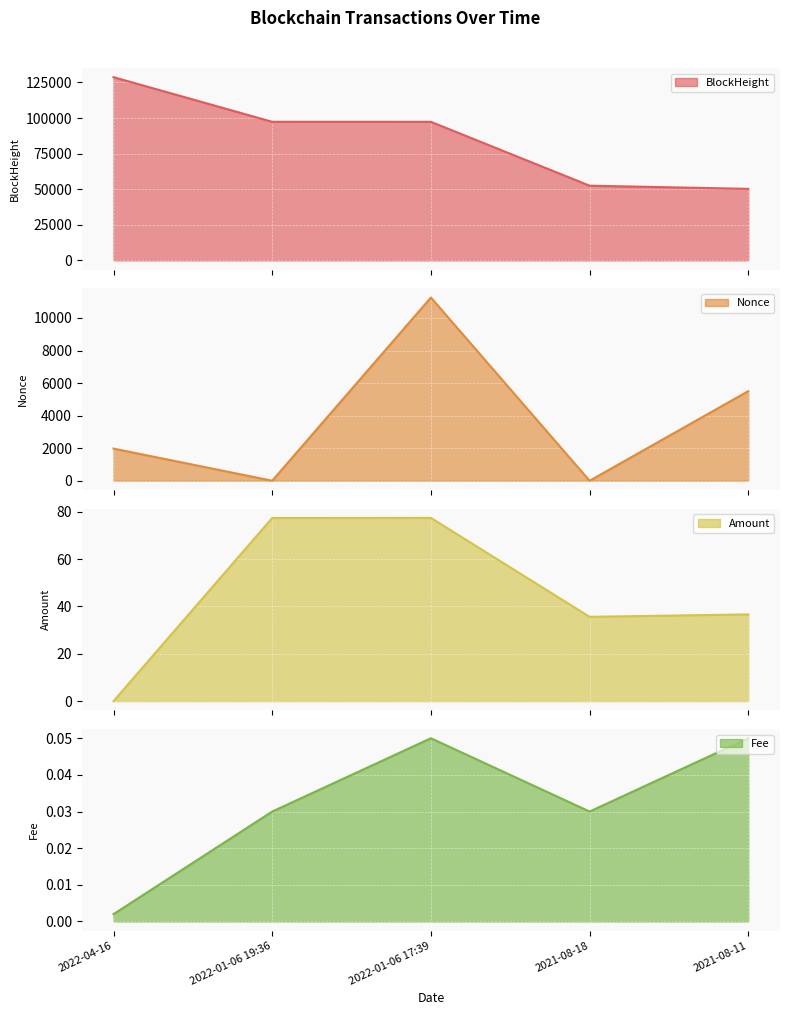

True or false: Nonce has a value of 9661.1 at 2021-08-11.

False